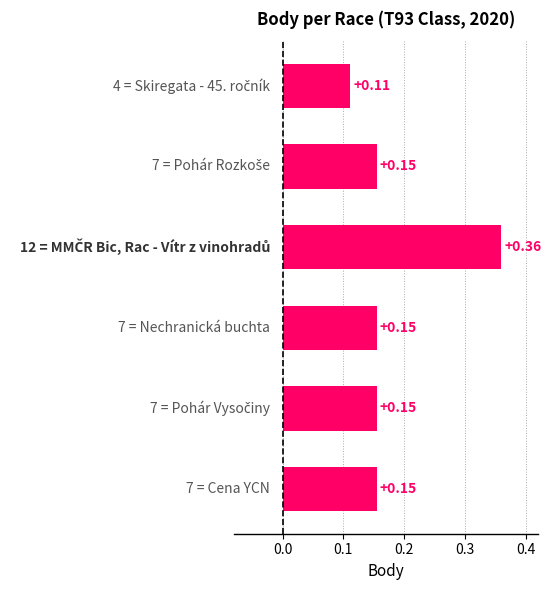

What is the sum of all values?

1.1